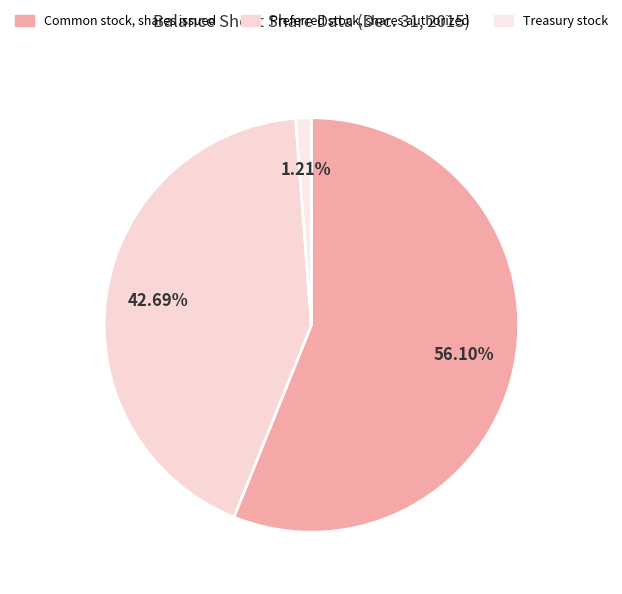

Rank the categories by value from lowest to highest.

Treasury stock, Preferred stock, shares authorized, Common stock, shares issued